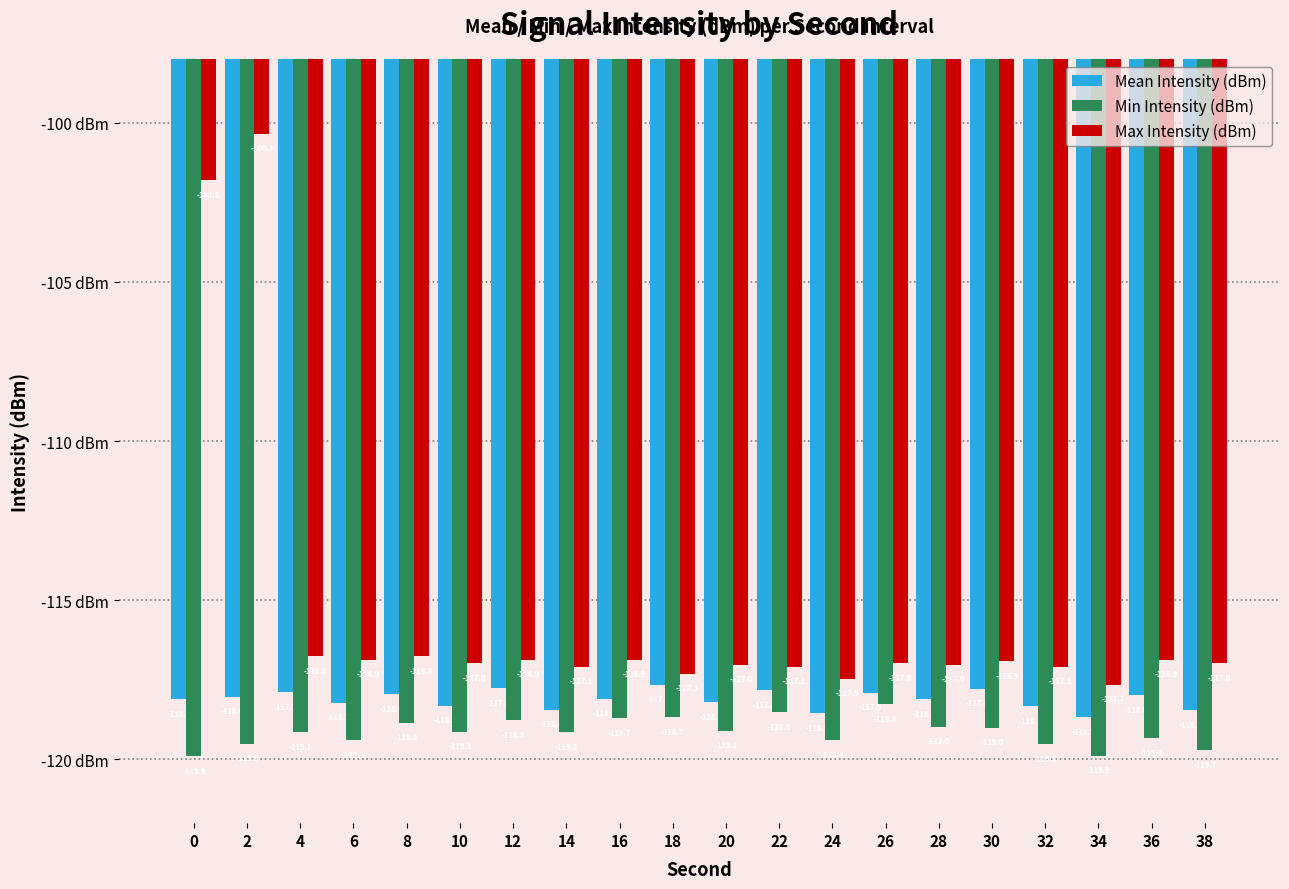

At which category is the sum across all series the highest?

2